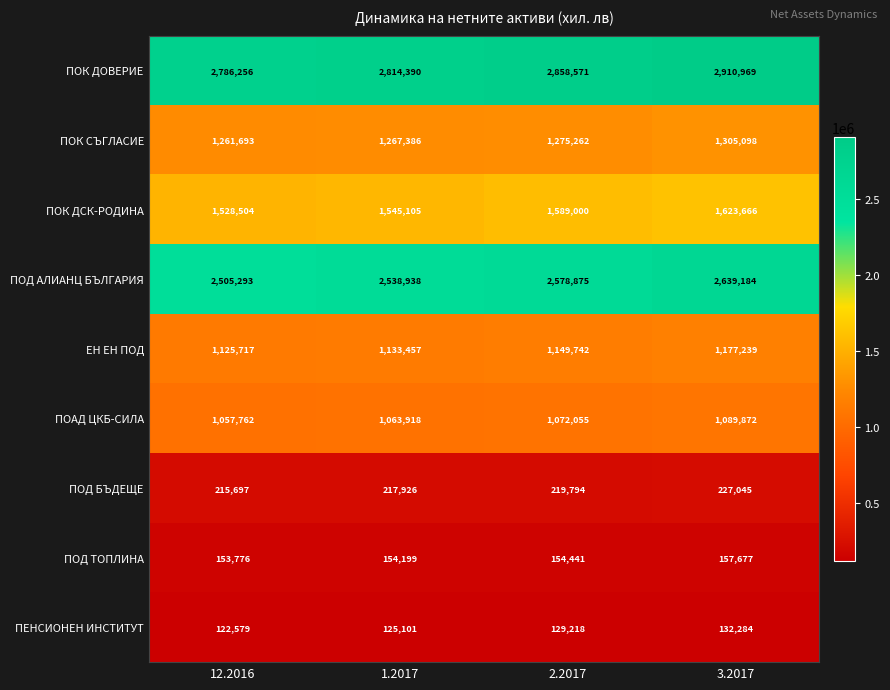

What is the difference between the maximum and minimum values in the ПОК СЪГЛАСИЕ series?

43405